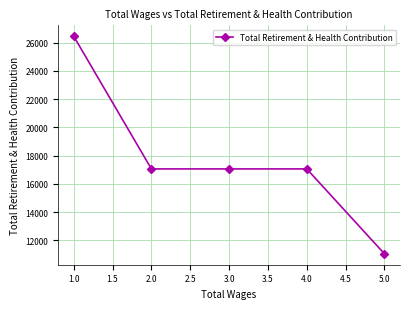

How many lines are shown in the chart?

1